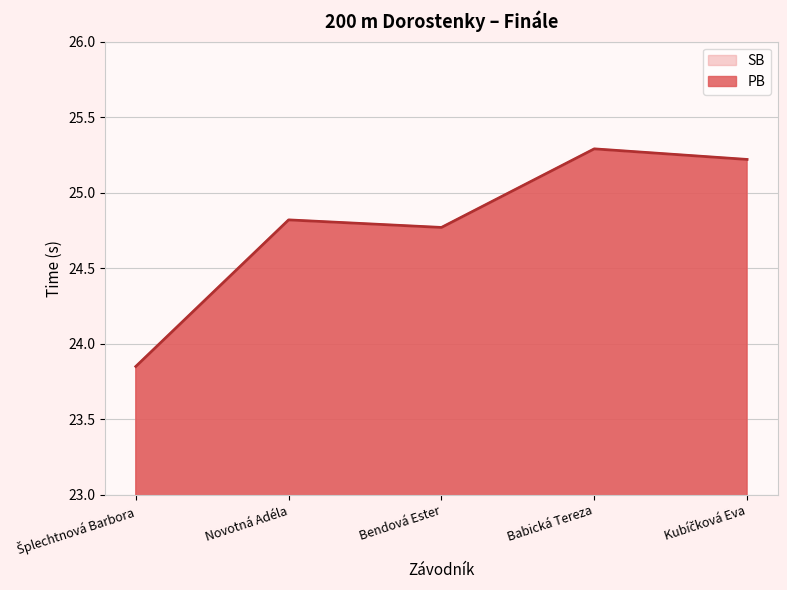

True or false: SB and PB intersect in this chart.

False